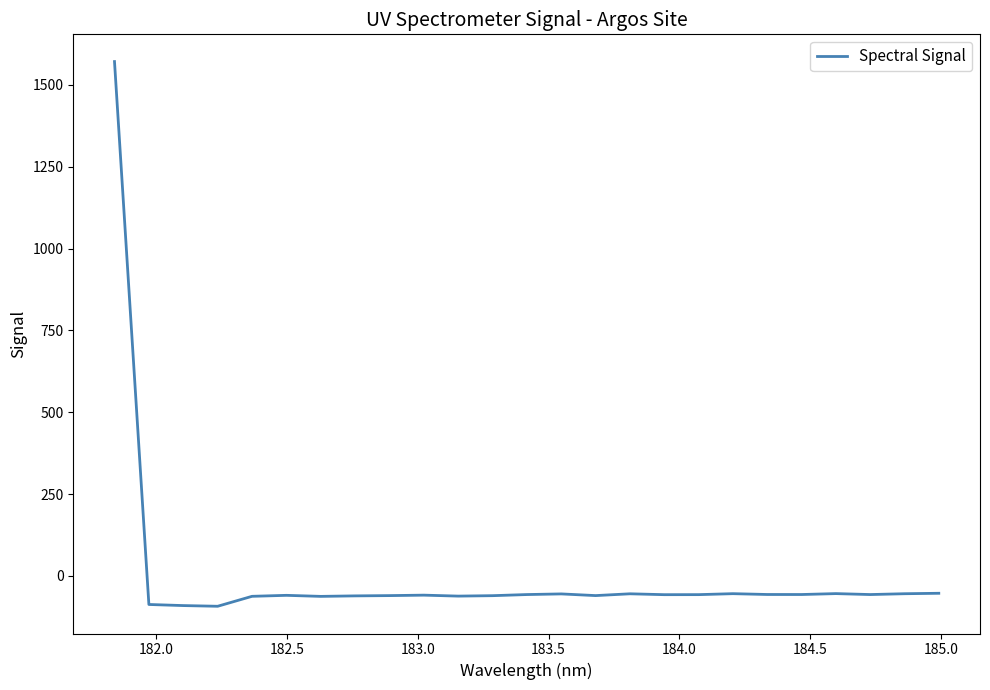

Does the chart display data point markers on the line(s)?

No